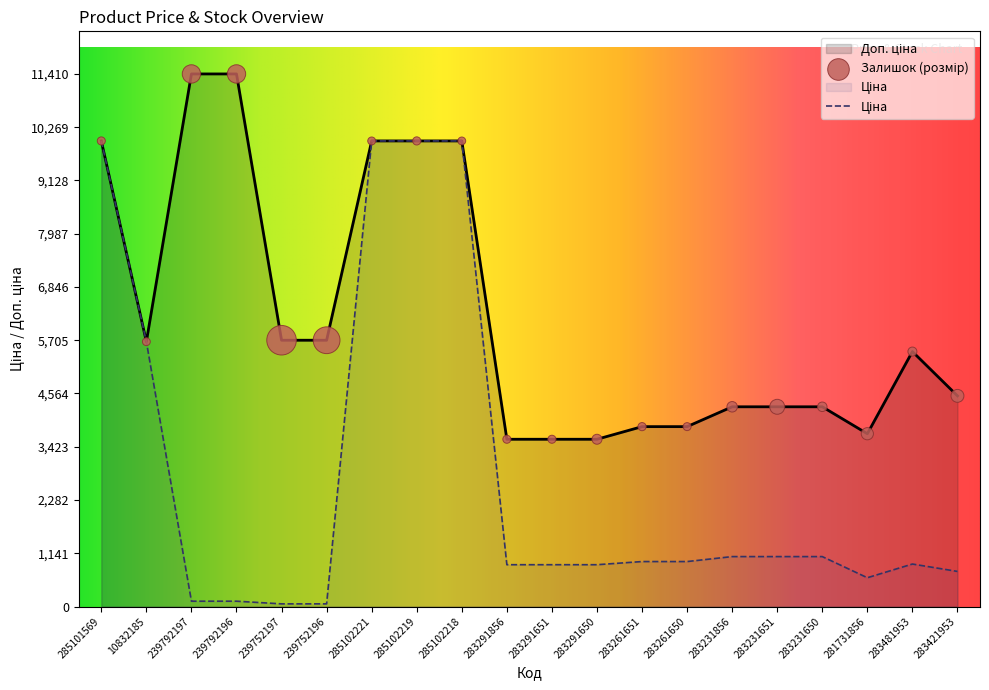

Which series contains the lowest Y value?

Ціна